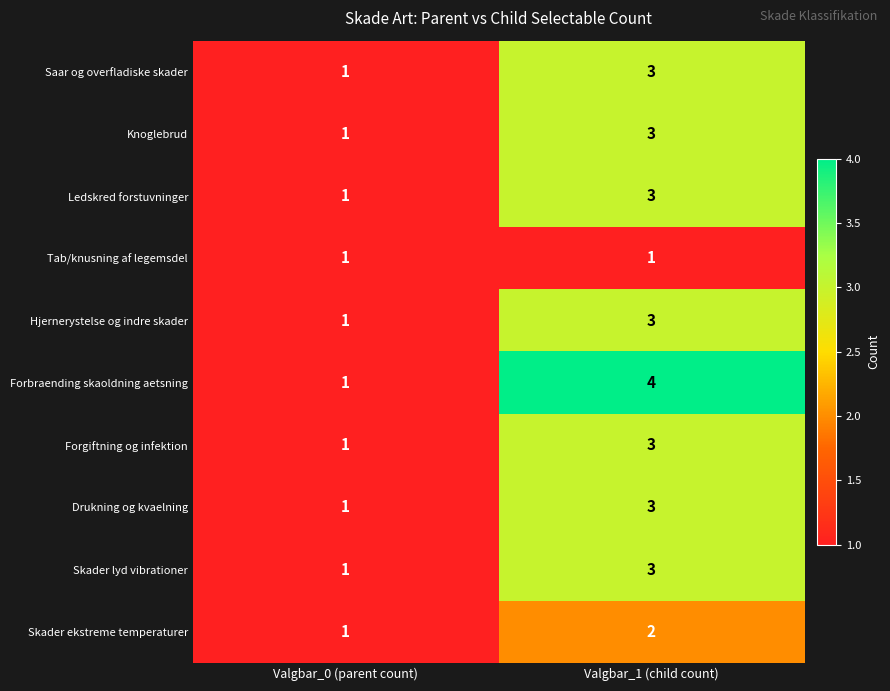

Reading left to right, transcribe all the data shown in this chart.

Saar og overfladiske skader: 1	3
Knoglebrud: 1	3
Ledskred forstuvninger: 1	3
Tab/knusning af legemsdel: 1	1
Hjernerystelse og indre skader: 1	3
Forbraending skaoldning aetsning: 1	4
Forgiftning og infektion: 1	3
Drukning og kvaelning: 1	3
Skader lyd vibrationer: 1	3
Skader ekstreme temperaturer: 1	2